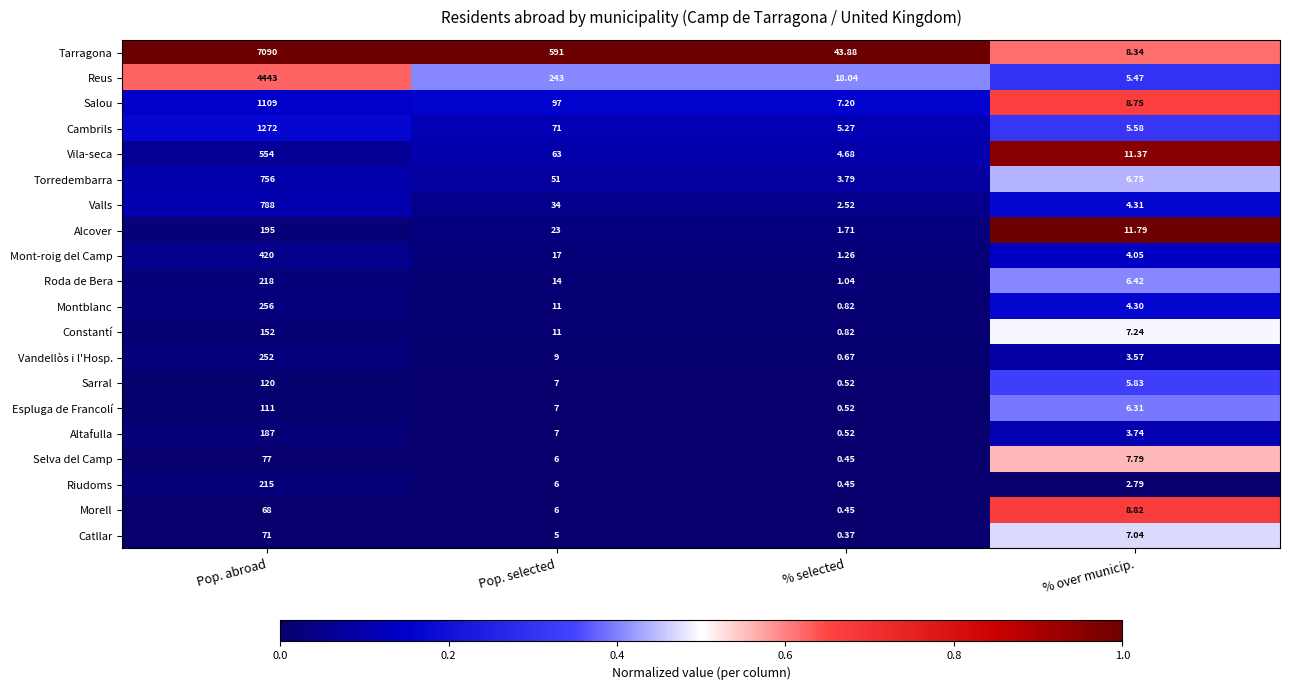

Which label corresponds to the largest value in the chart?

Pop. abroad